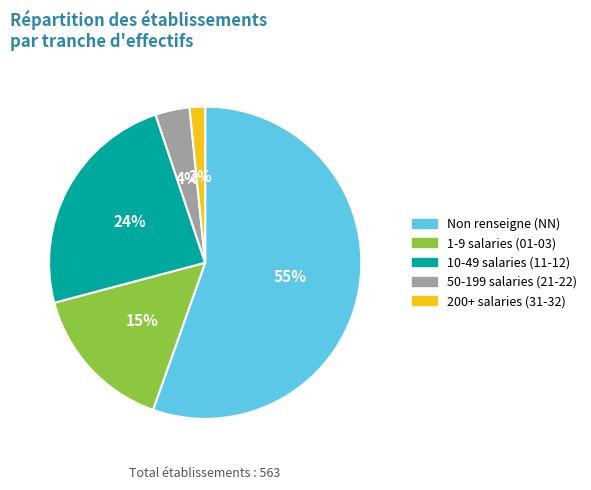

To the nearest percent, what is the difference between the 1-9 salaries (01-03) and Non renseigne (NN) slice percentages?

40%